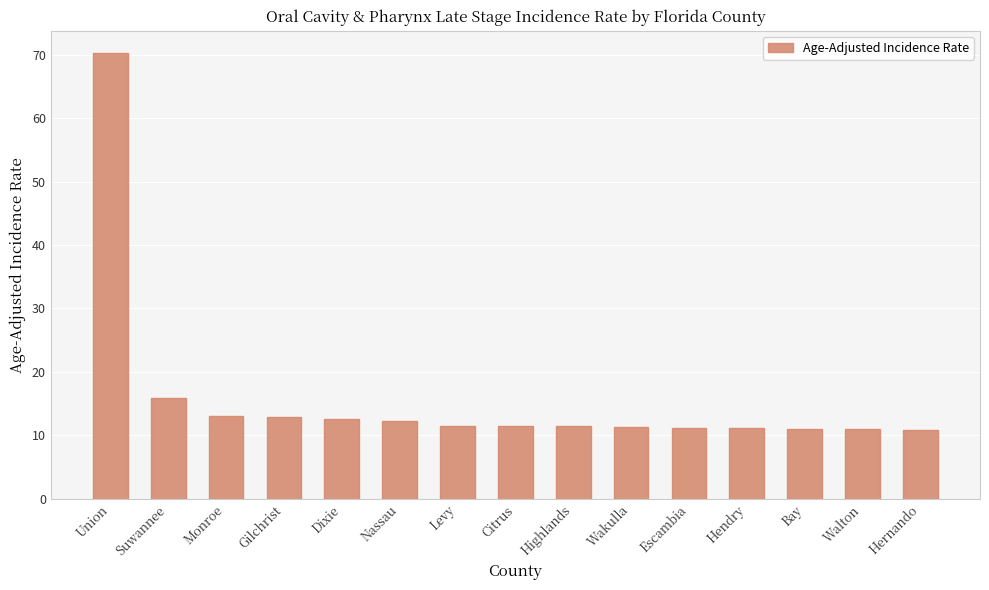

What is the difference between the values at Levy and Suwannee?

4.4